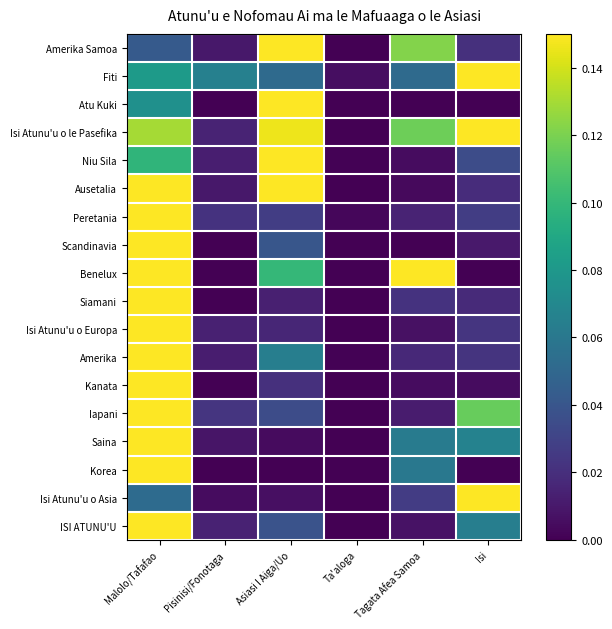

Reading left to right, extract all data points from this chart.

Amerika Samoa: Malolo/Tafafao=0.0	Pisinisi/Fonotaga=0.0	Asiasi I Aiga/Uo=0.1	Ta'aloga=0.0	Tagata Afea Samoa=0.1	Isi=0.0
Fiti: Malolo/Tafafao=0.1	Pisinisi/Fonotaga=0.1	Asiasi I Aiga/Uo=0.1	Ta'aloga=0.0	Tagata Afea Samoa=0.1	Isi=0.1
Atu Kuki: Malolo/Tafafao=0.1	Pisinisi/Fonotaga=0.0	Asiasi I Aiga/Uo=0.1	Ta'aloga=0.0	Tagata Afea Samoa=0.0	Isi=0.0
Isi Atunu'u o le Pasefika: Malolo/Tafafao=0.1	Pisinisi/Fonotaga=0.0	Asiasi I Aiga/Uo=0.1	Ta'aloga=0.0	Tagata Afea Samoa=0.1	Isi=0.1
Niu Sila: Malolo/Tafafao=0.1	Pisinisi/Fonotaga=0.0	Asiasi I Aiga/Uo=0.1	Ta'aloga=0.0	Tagata Afea Samoa=0.0	Isi=0.0
Ausetalia: Malolo/Tafafao=0.1	Pisinisi/Fonotaga=0.0	Asiasi I Aiga/Uo=0.1	Ta'aloga=0.0	Tagata Afea Samoa=0.0	Isi=0.0
Peretania: Malolo/Tafafao=0.1	Pisinisi/Fonotaga=0.0	Asiasi I Aiga/Uo=0.0	Ta'aloga=0.0	Tagata Afea Samoa=0.0	Isi=0.0
Scandinavia: Malolo/Tafafao=0.1	Pisinisi/Fonotaga=0.0	Asiasi I Aiga/Uo=0.0	Ta'aloga=0.0	Tagata Afea Samoa=0.0	Isi=0.0
Benelux: Malolo/Tafafao=0.1	Pisinisi/Fonotaga=0.0	Asiasi I Aiga/Uo=0.1	Ta'aloga=0.0	Tagata Afea Samoa=0.1	Isi=0.0
Siamani: Malolo/Tafafao=0.1	Pisinisi/Fonotaga=0.0	Asiasi I Aiga/Uo=0.0	Ta'aloga=0.0	Tagata Afea Samoa=0.0	Isi=0.0
Isi Atunu'u o Europa: Malolo/Tafafao=0.1	Pisinisi/Fonotaga=0.0	Asiasi I Aiga/Uo=0.0	Ta'aloga=0.0	Tagata Afea Samoa=0.0	Isi=0.0
Amerika: Malolo/Tafafao=0.1	Pisinisi/Fonotaga=0.0	Asiasi I Aiga/Uo=0.1	Ta'aloga=0.0	Tagata Afea Samoa=0.0	Isi=0.0
Kanata: Malolo/Tafafao=0.1	Pisinisi/Fonotaga=0.0	Asiasi I Aiga/Uo=0.0	Ta'aloga=0.0	Tagata Afea Samoa=0.0	Isi=0.0
Iapani: Malolo/Tafafao=0.1	Pisinisi/Fonotaga=0.0	Asiasi I Aiga/Uo=0.0	Ta'aloga=0.0	Tagata Afea Samoa=0.0	Isi=0.1
Saina: Malolo/Tafafao=0.1	Pisinisi/Fonotaga=0.0	Asiasi I Aiga/Uo=0.0	Ta'aloga=0.0	Tagata Afea Samoa=0.1	Isi=0.1
Korea: Malolo/Tafafao=0.1	Pisinisi/Fonotaga=0.0	Asiasi I Aiga/Uo=0.0	Ta'aloga=0.0	Tagata Afea Samoa=0.1	Isi=0.0
Isi Atunu'u o Asia: Malolo/Tafafao=0.1	Pisinisi/Fonotaga=0.0	Asiasi I Aiga/Uo=0.0	Ta'aloga=0.0	Tagata Afea Samoa=0.0	Isi=0.1
ISI ATUNU'U: Malolo/Tafafao=0.1	Pisinisi/Fonotaga=0.0	Asiasi I Aiga/Uo=0.0	Ta'aloga=0.0	Tagata Afea Samoa=0.0	Isi=0.1